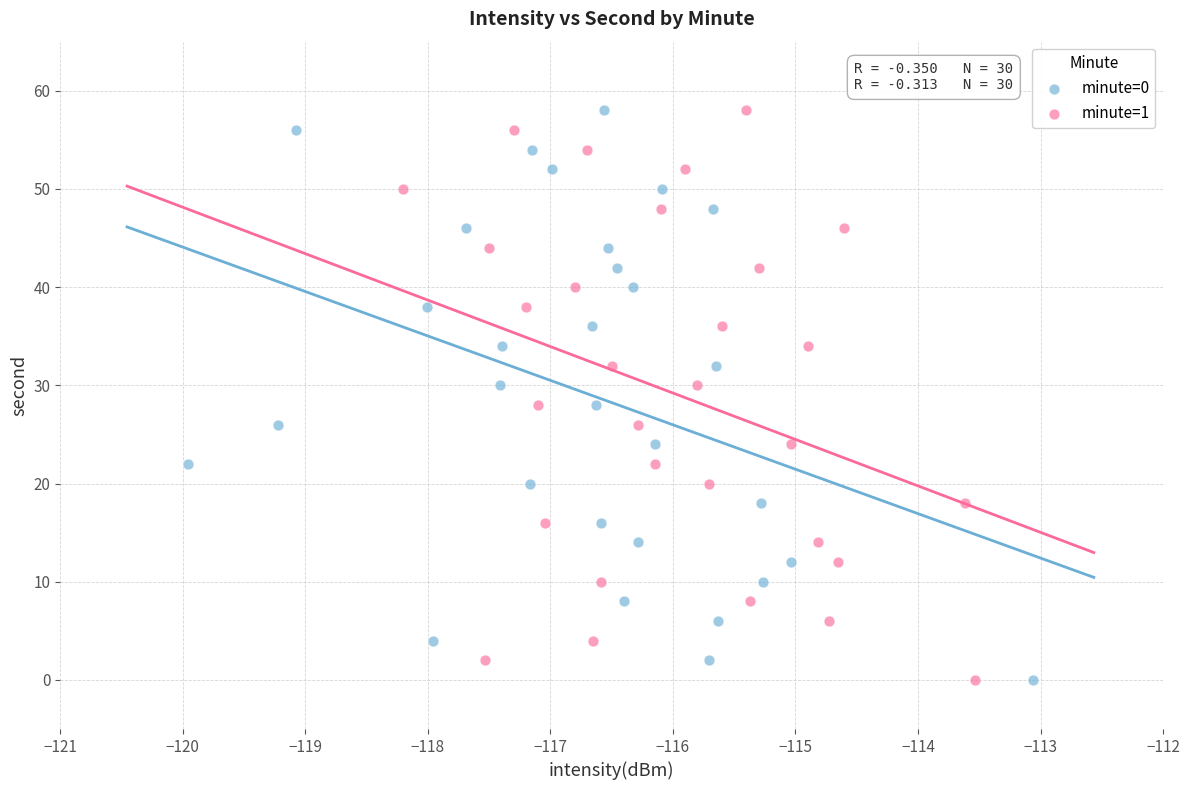

What are all the series names shown in the legend?

minute=0, minute=1